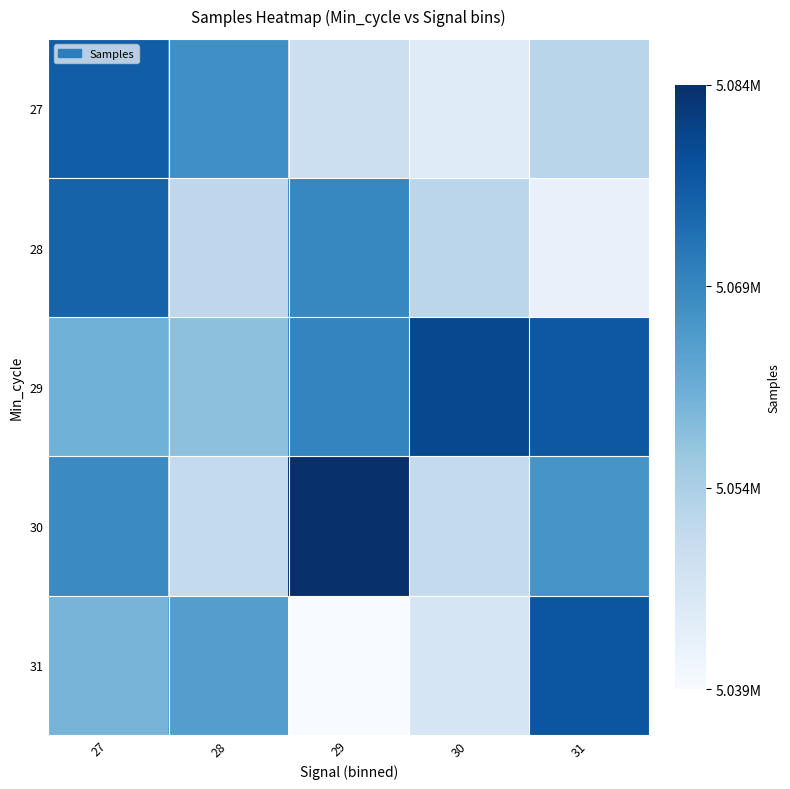

Reading right to left, what are all the values shown in this chart?

27: 31=5052398	30=5044656	29=5049079	28=5067822	27=5076704
28: 31=5042382	30=5052020	29=5069547	28=5051717	27=5075759
29: 31=5077733	30=5080401	29=5069895	28=5058183	27=5061294
30: 31=5066884	30=5050791	29=5084737	28=5050790	27=5068819
31: 31=5078009	30=5046876	29=5039141	28=5065026	27=5060576